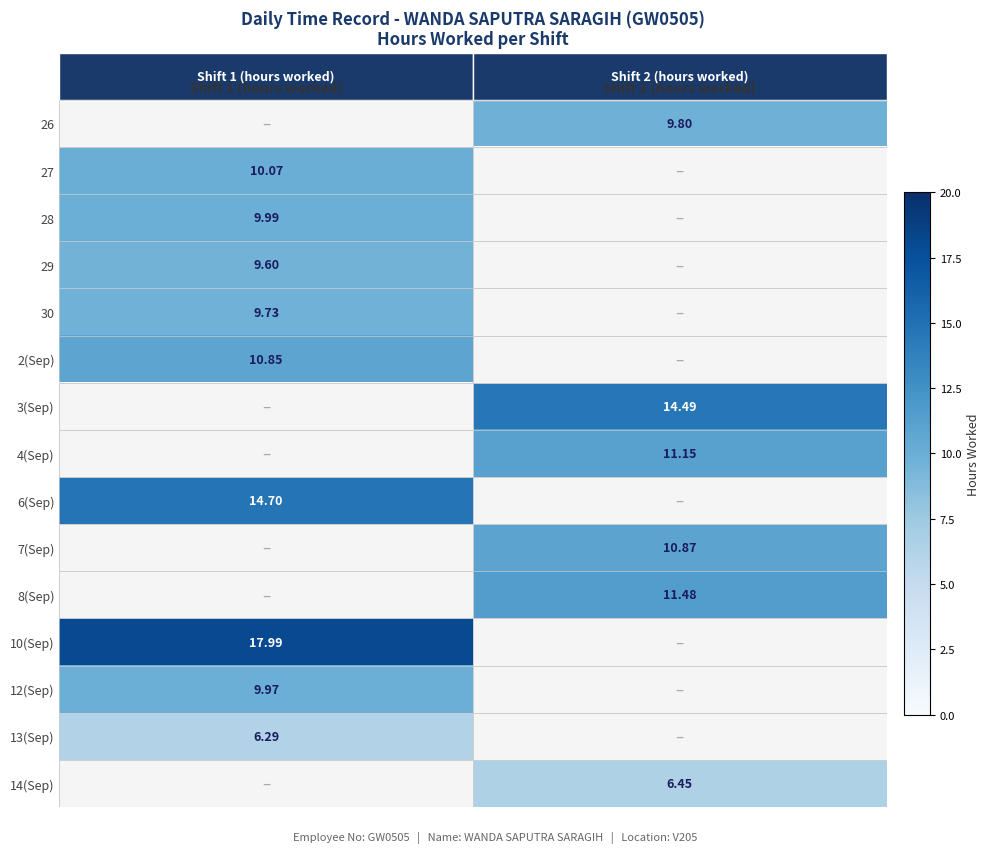

What is the highest value of the 29 series?

9.6